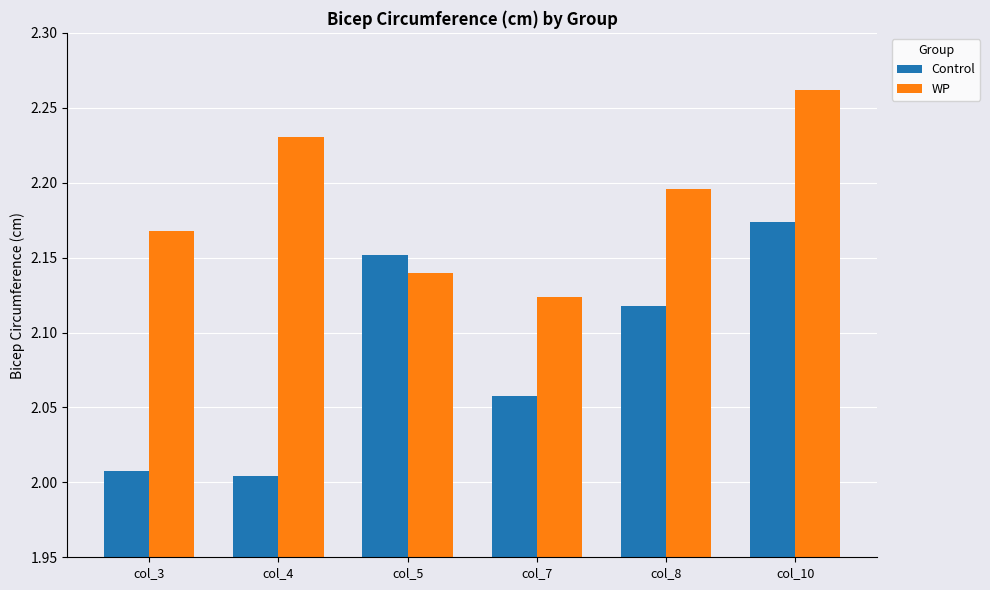

Which category has the lowest value in the WP series?

col_7